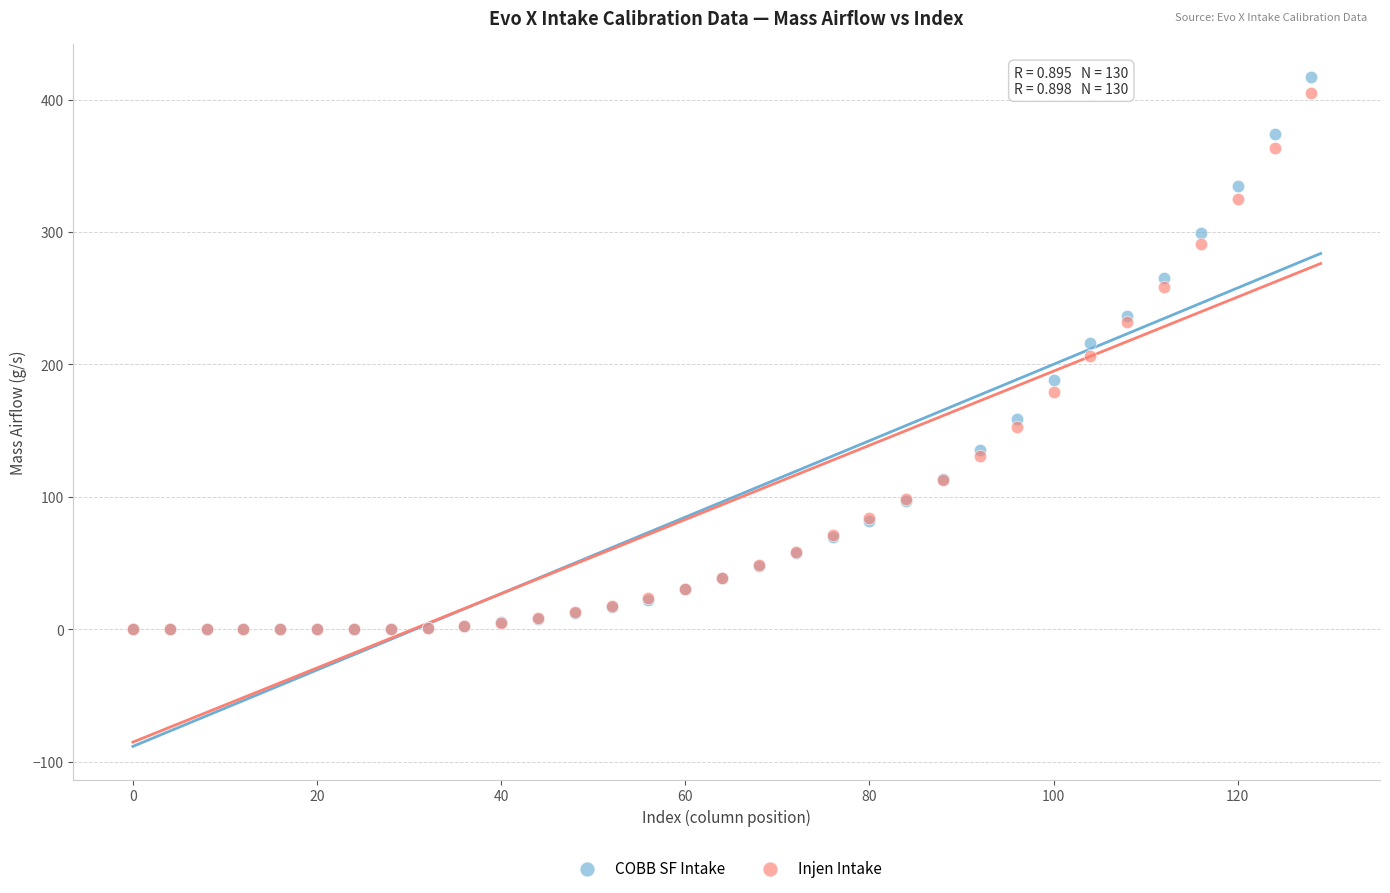

What are all the series names shown in the legend?

COBB SF Intake, Injen Intake